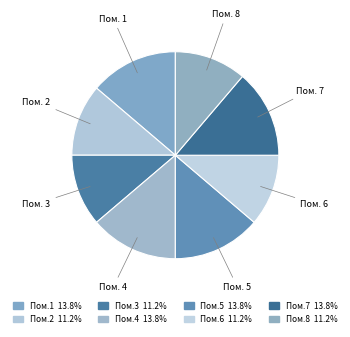

How many segments does this pie chart have?

8